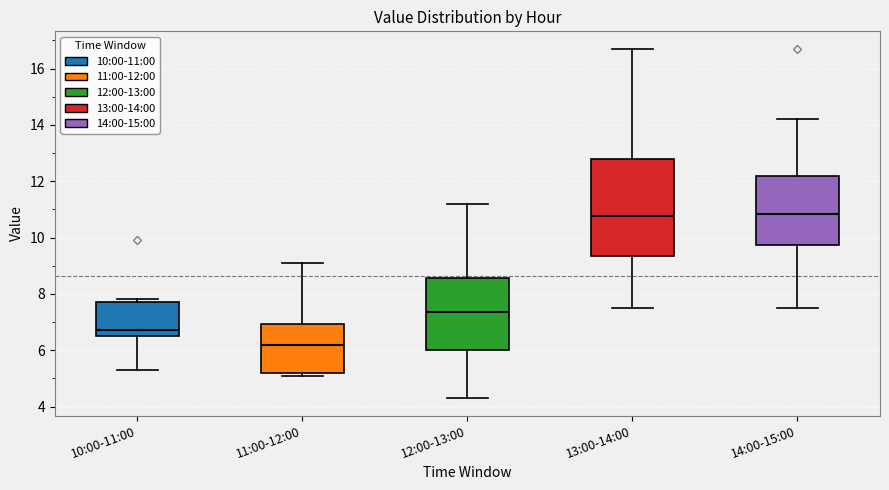

Which box is the tallest, from its lower edge to its upper edge?

13:00-14:00